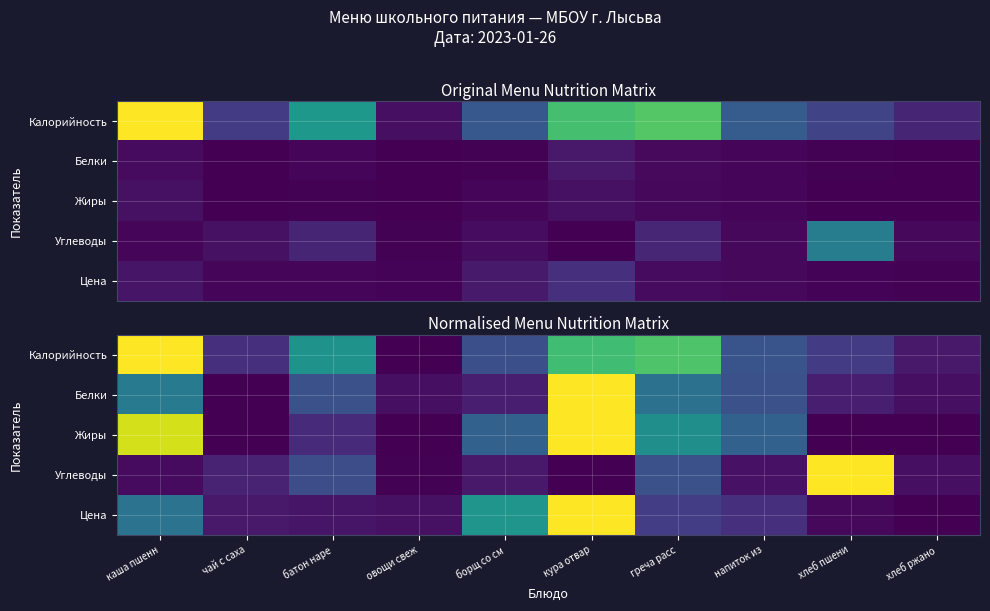

The Белки series shows 0.1 at хлеб пшени. True or false?

False